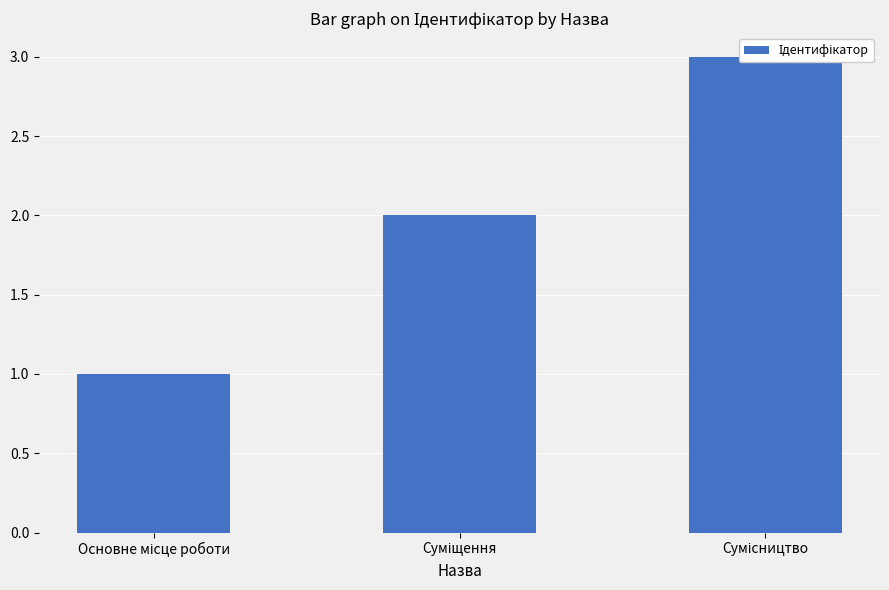

Rank the categories by value from lowest to highest.

Основне місце роботи, Суміщення, Сумісництво